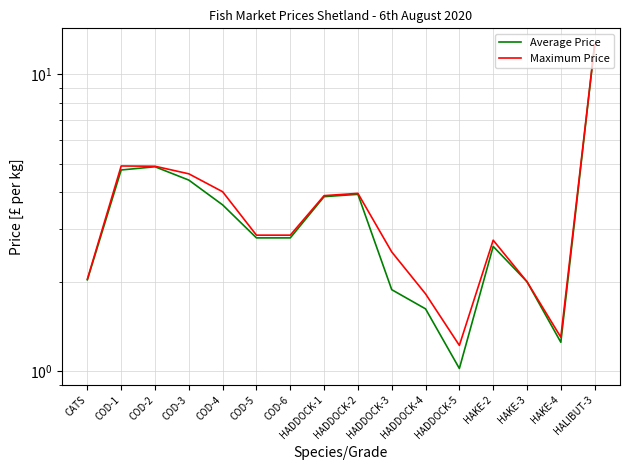

How many data points in Maximum Price are less than 2?

3